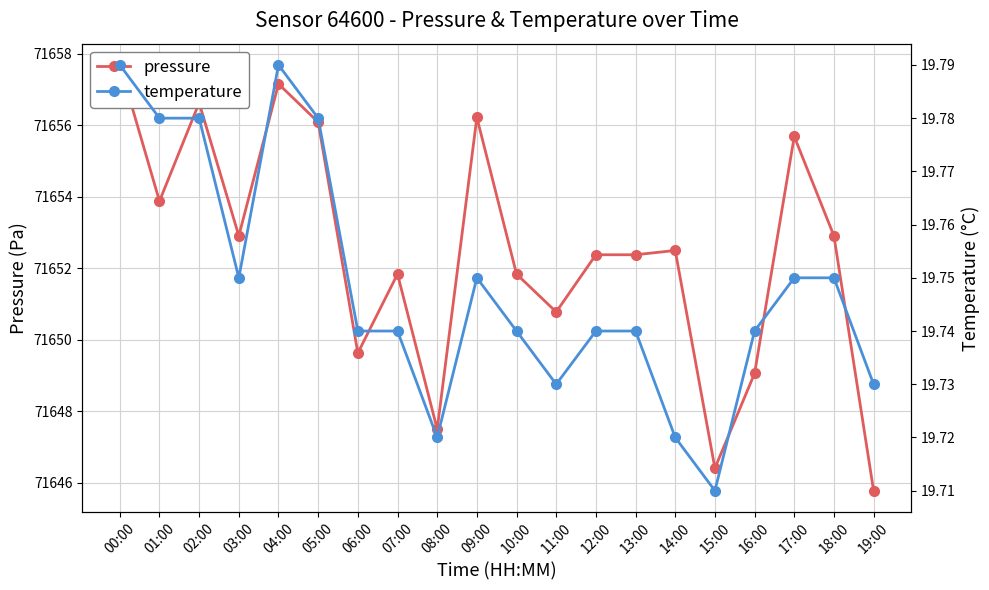

True or false: pressure and temperature cross at least once.

False